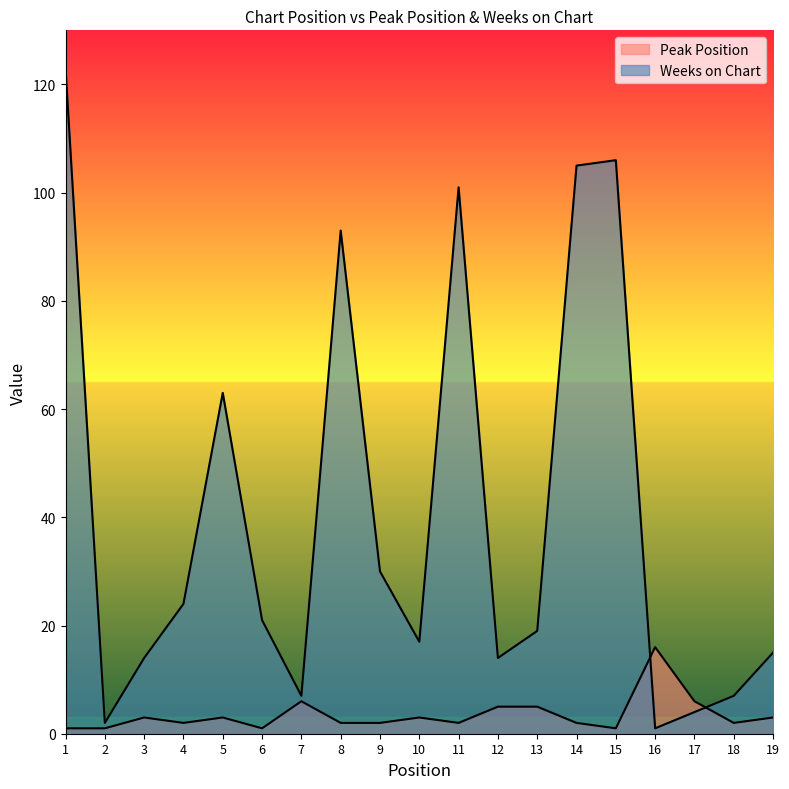

In Weeks on Chart, how many points are higher than both neighbors (excluding endpoints)?

4